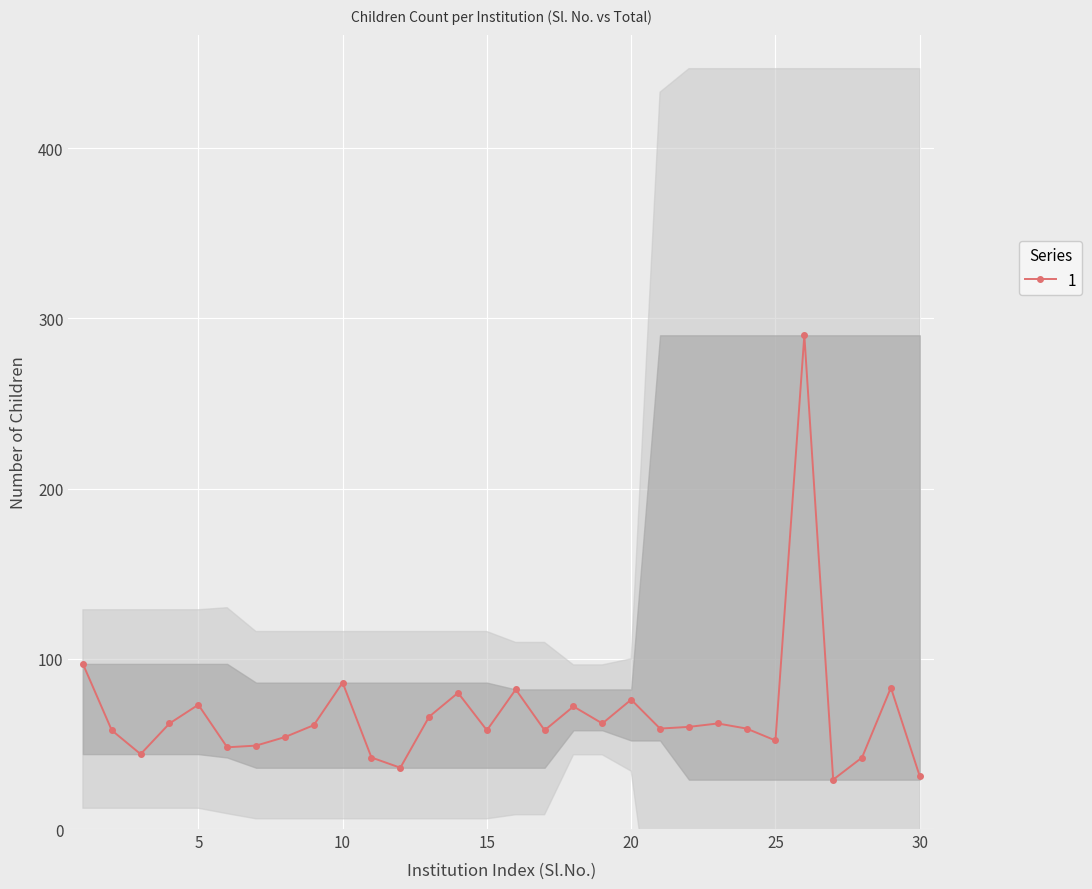

True or false: there are more than 0 points higher than both neighbors.

True